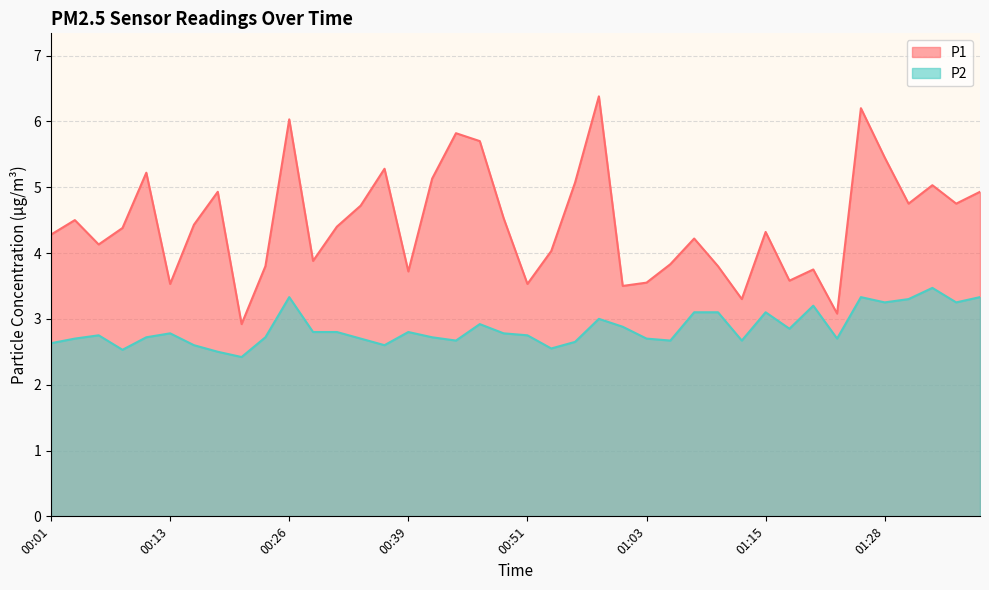

True or false: P2 and P1 cross at least once.

False